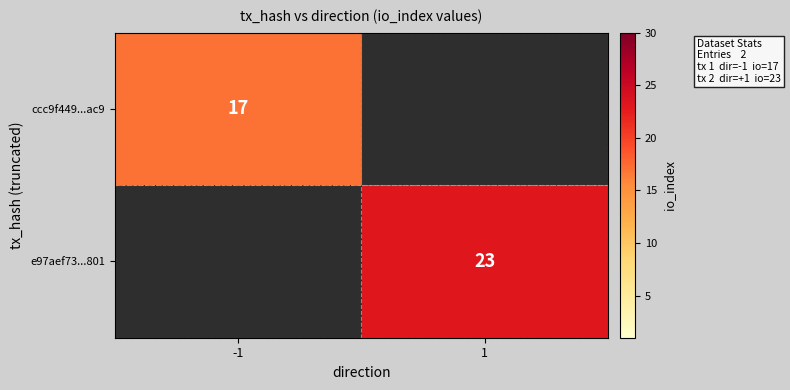

Is it true that e97aef73...801 equals 38 at 1?

False